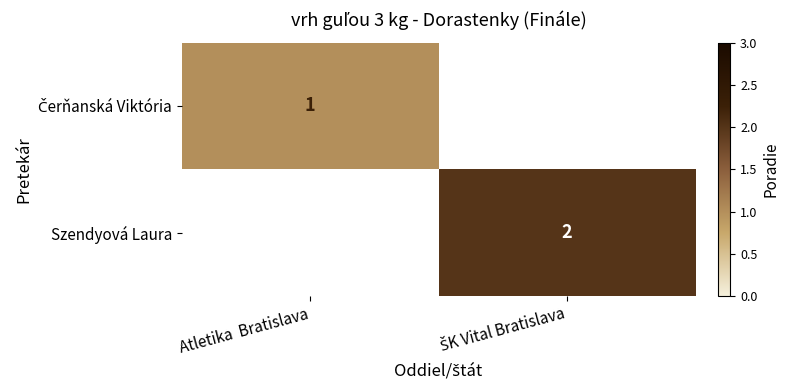

Rank the categories by Szendyová Laura value from highest to lowest.

Atletika Bratislava, ŠK Vital Bratislava